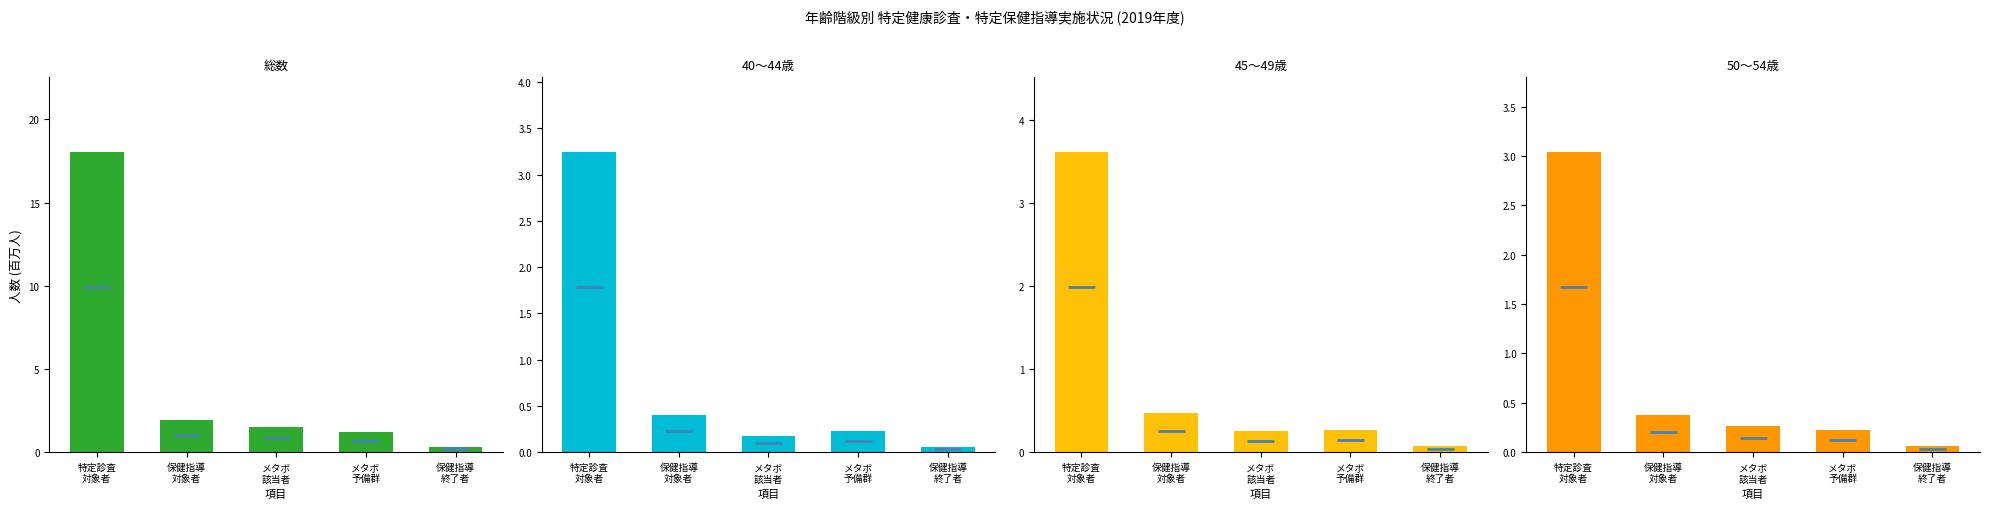

What is the maximum value shown in the chart?

18.0